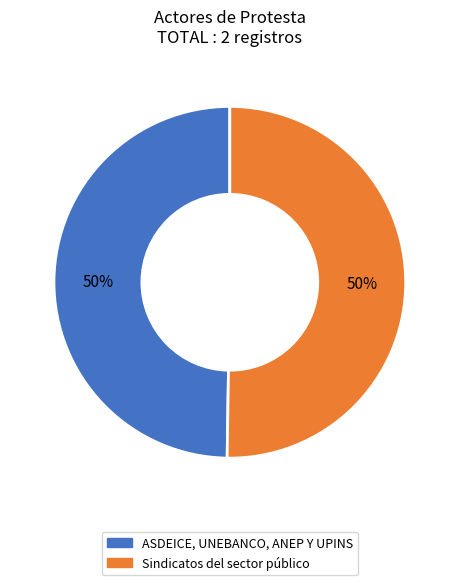

The Sindicatos del sector público slice represents 37% of the pie. True or false?

False